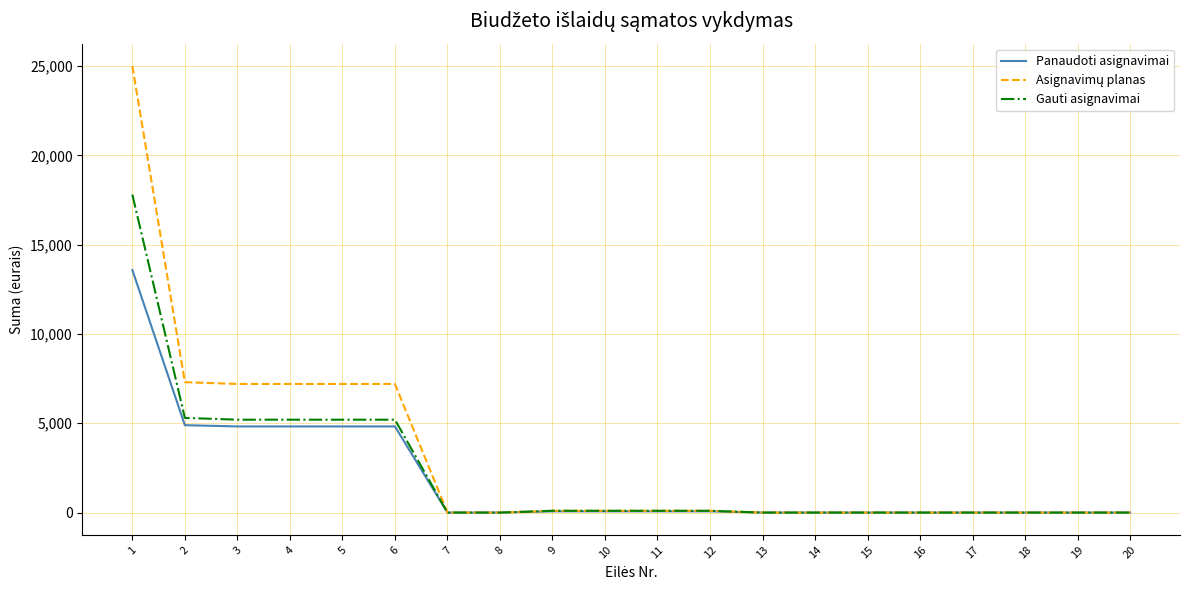

At which label does Gauti asignavimai first exceed 100?

1